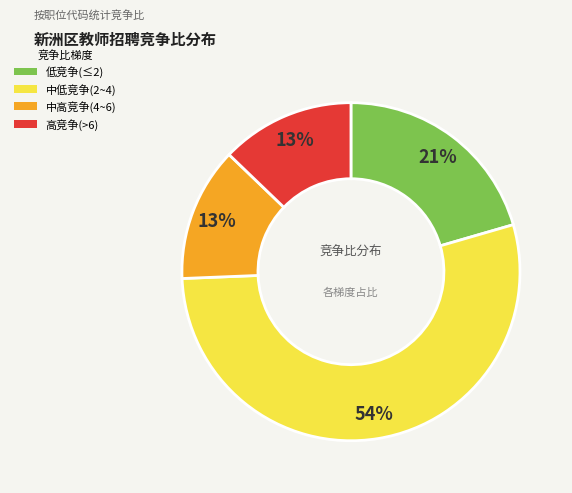

Combined, do 高竞争(>6) and 中高竞争(4~6) account for over 50%?

No